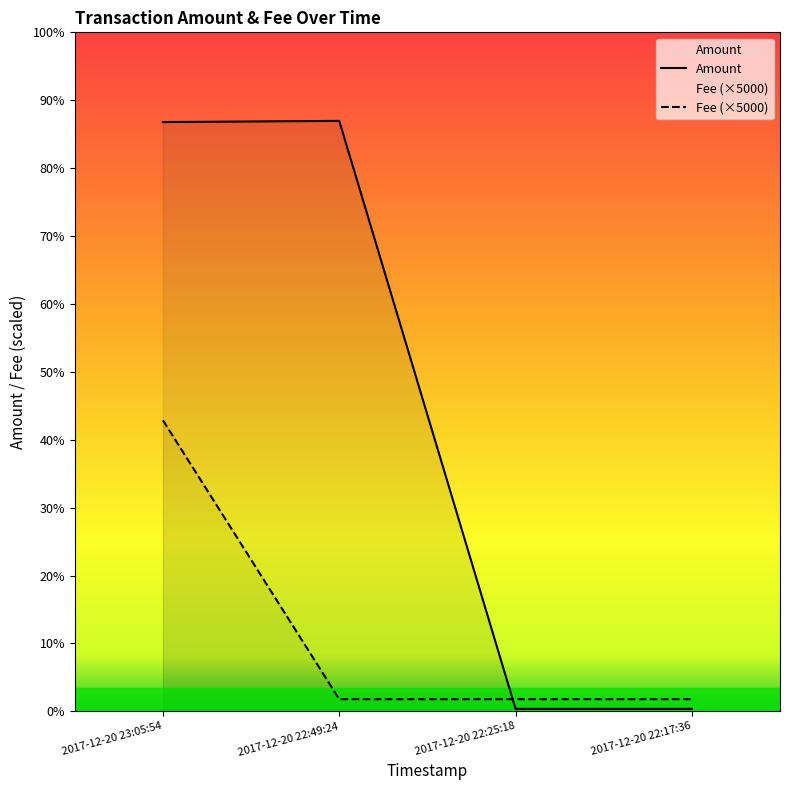

Reading right to left, transcribe all the data shown in this chart.

Amount: 1000.0	999.0	243484.9	243000.0
Fee: 5000.0	5000.0	5000.0	120000.0